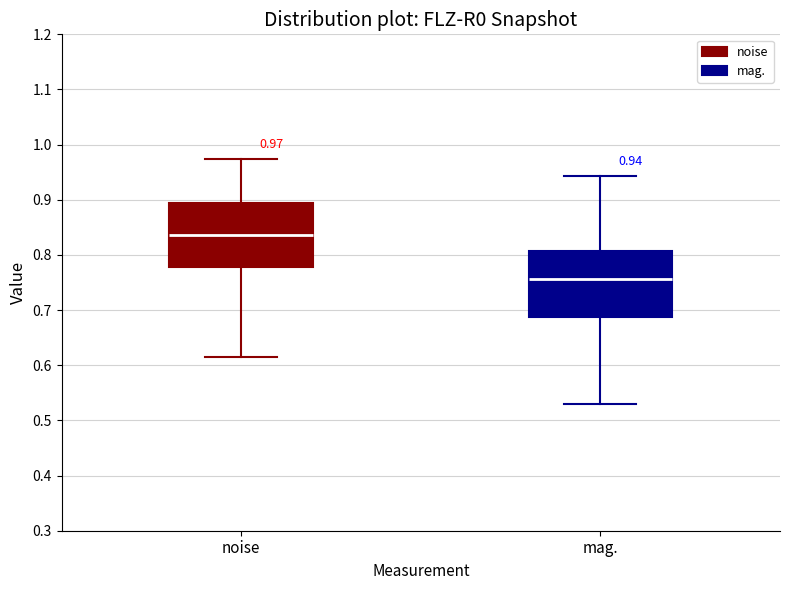

Which box's median line is the highest?

noise